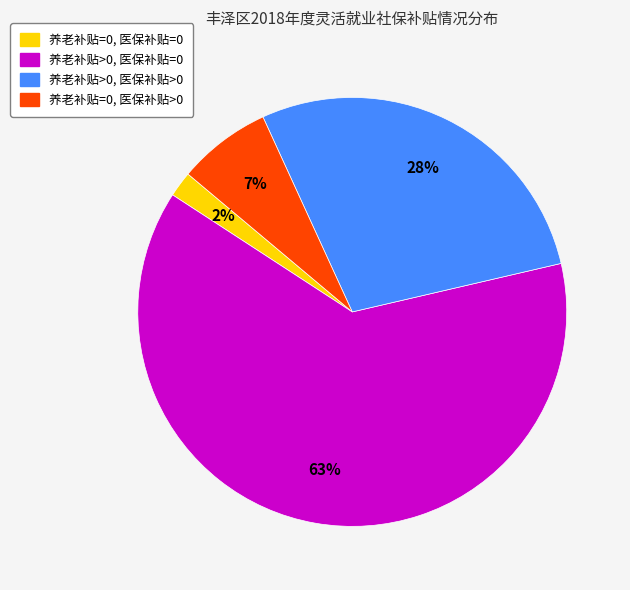

Between 养老补贴>0, 医保补贴>0 and 养老补贴=0, 医保补贴=0, which is larger?

养老补贴>0, 医保补贴>0